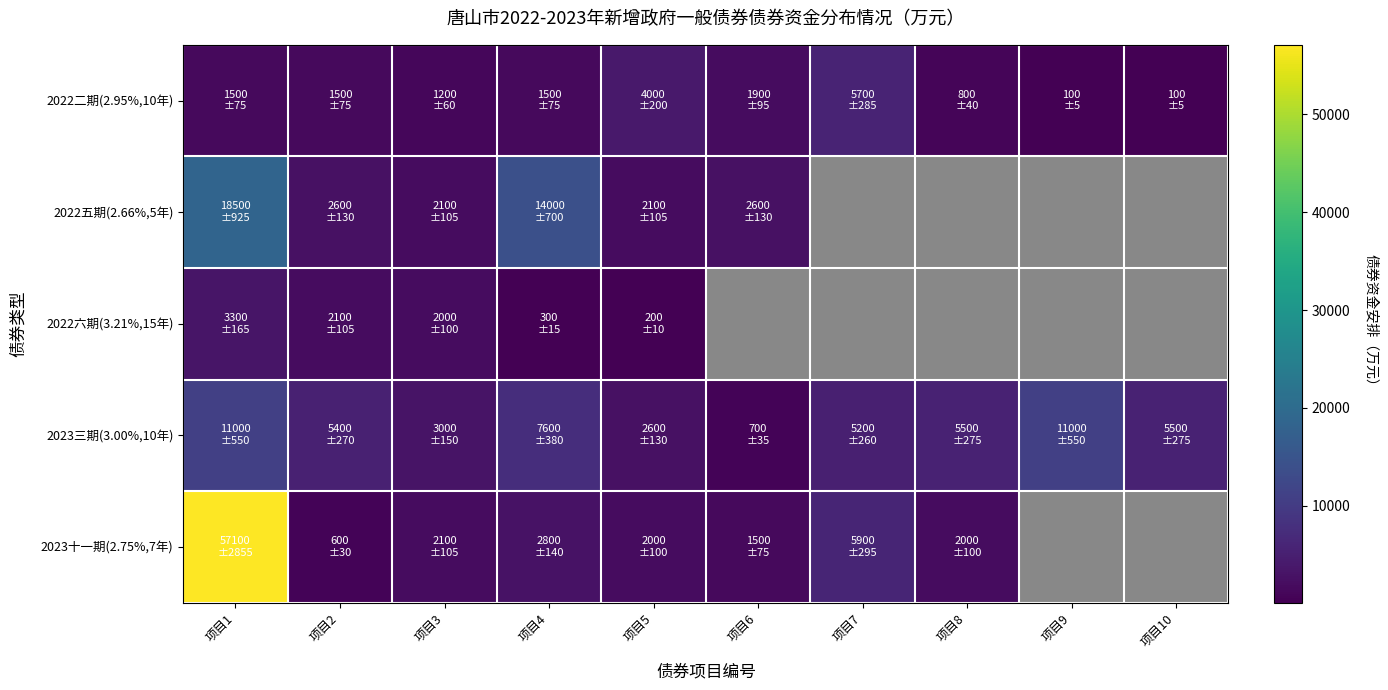

Count the number of categories in the chart.

10